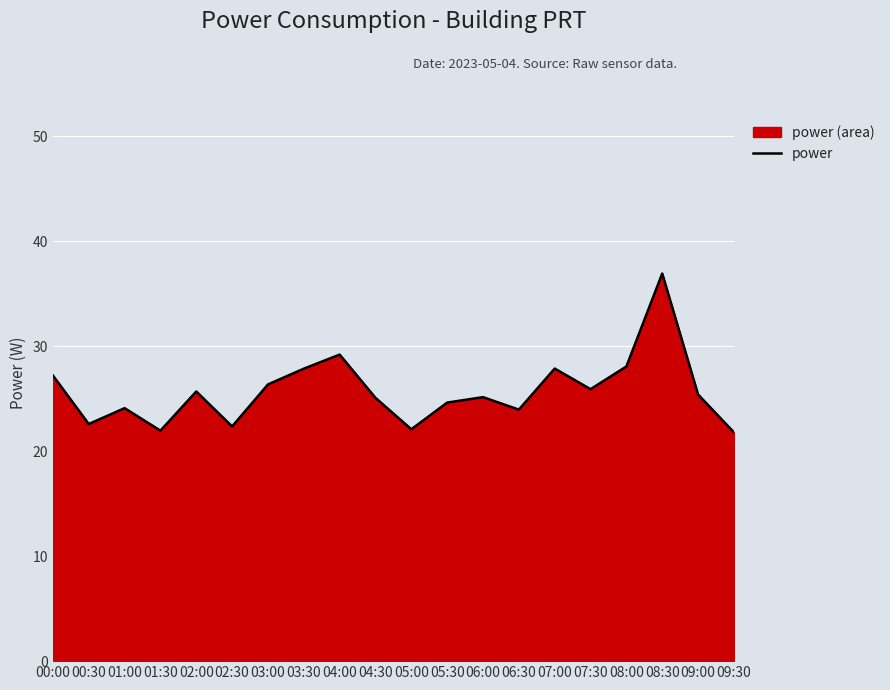

The value at 03:30 is 37.9. True or false?

False